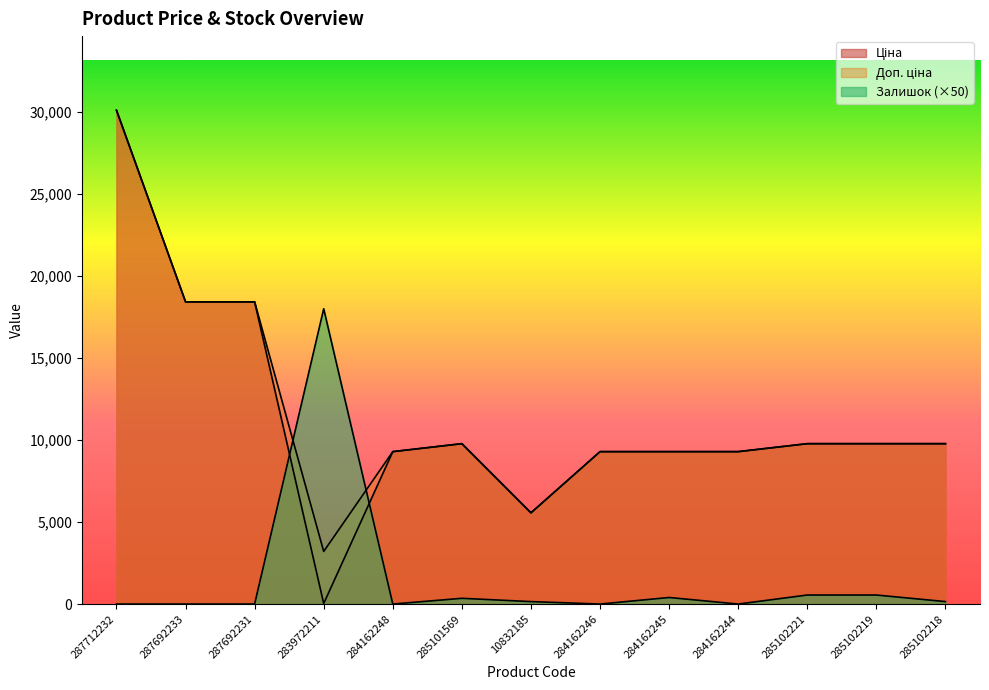

What is the difference between the Доп. ціна values at 10832185 and 284162244?

3730.1